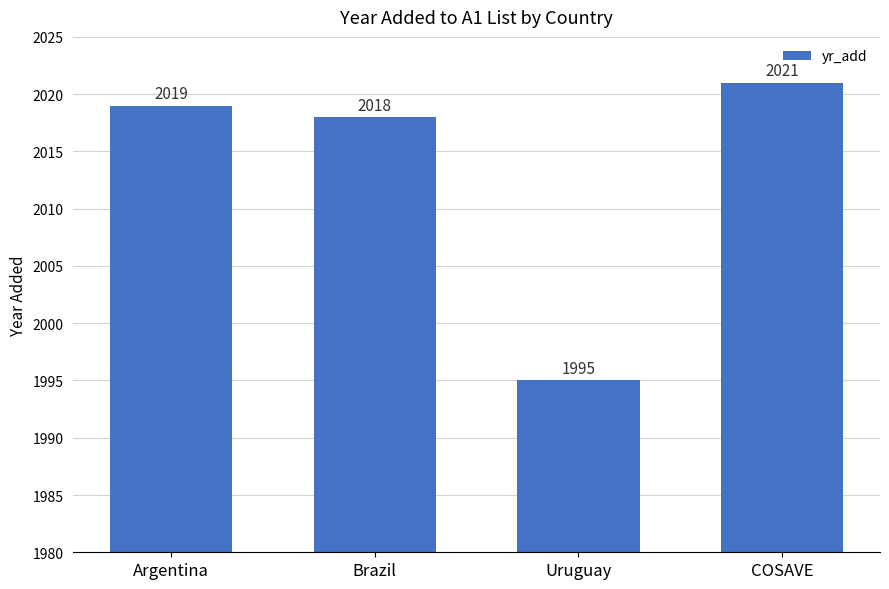

List the labels in order of value, largest first.

COSAVE, Argentina, Brazil, Uruguay